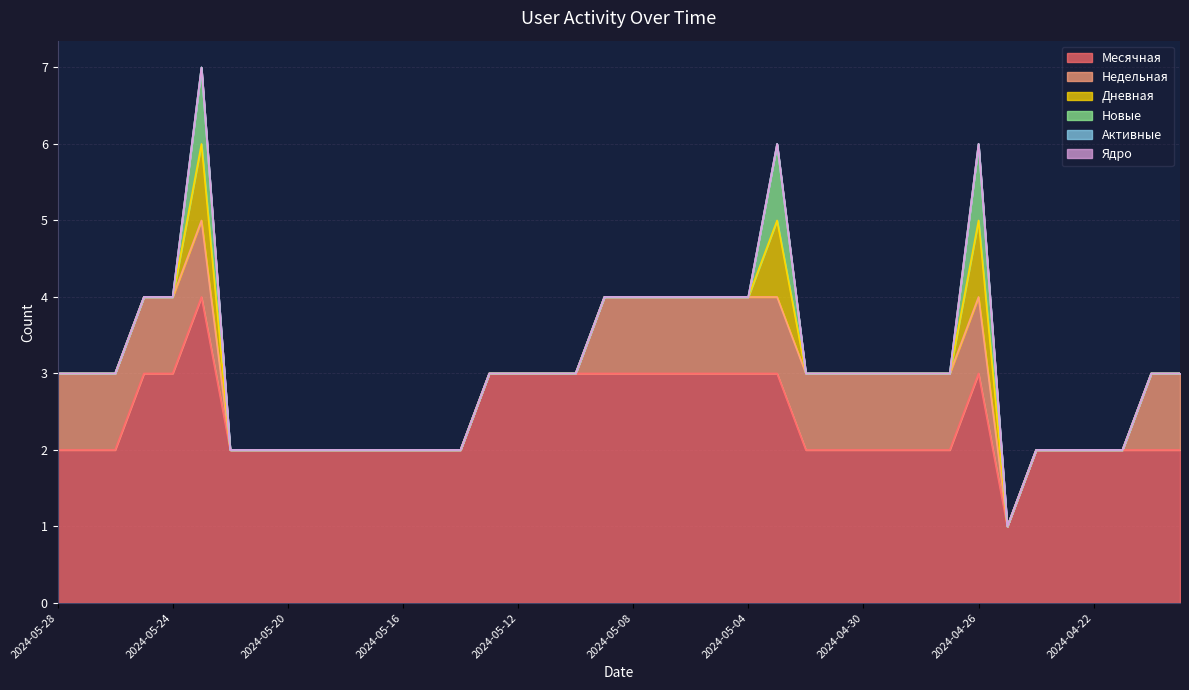

At which category is the sum across all series the highest?

2024-05-23